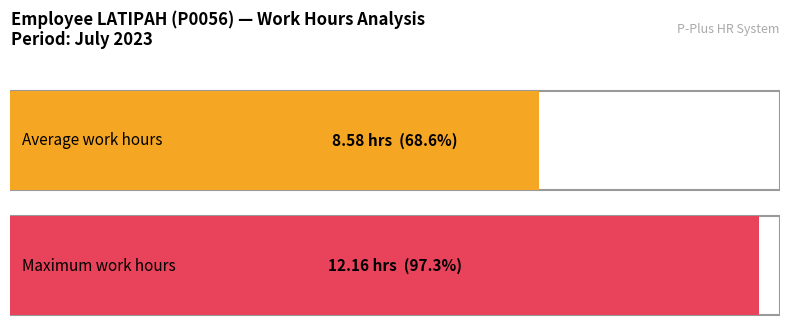

What is the greatest value displayed?

12.2